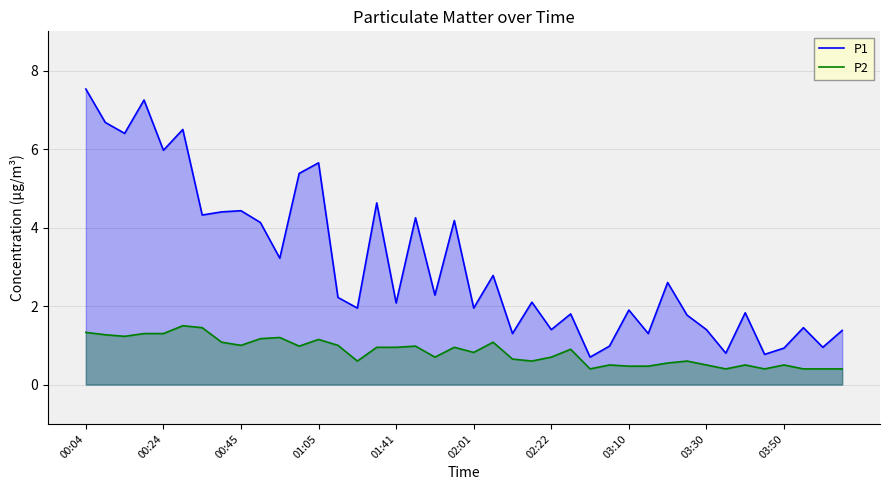

True or false: P2 and P1 cross at least once.

False